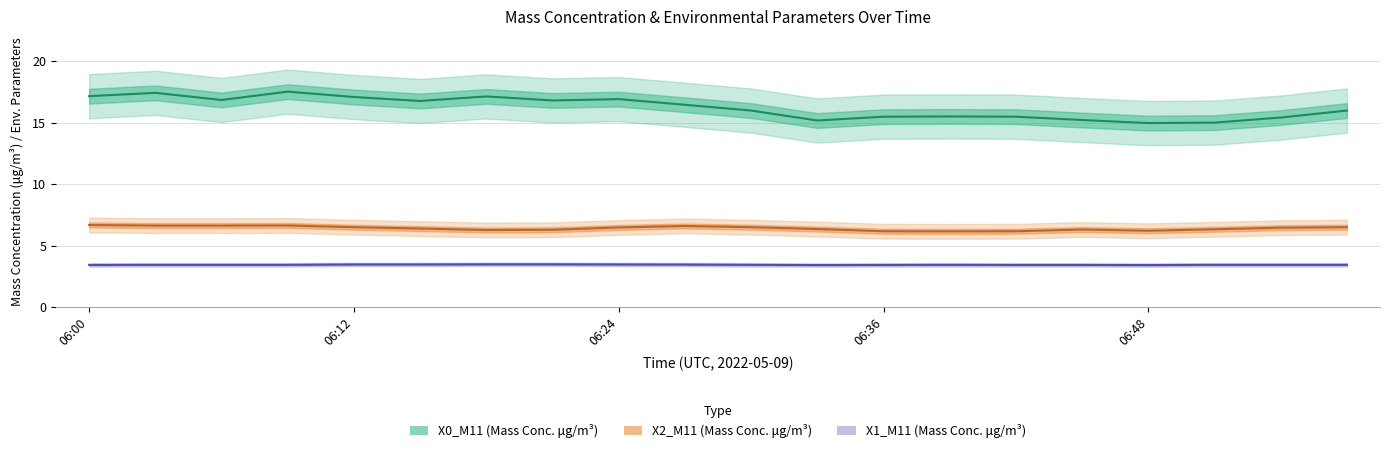

True or false: X1_M11 and X2_M11 cross at least once.

False